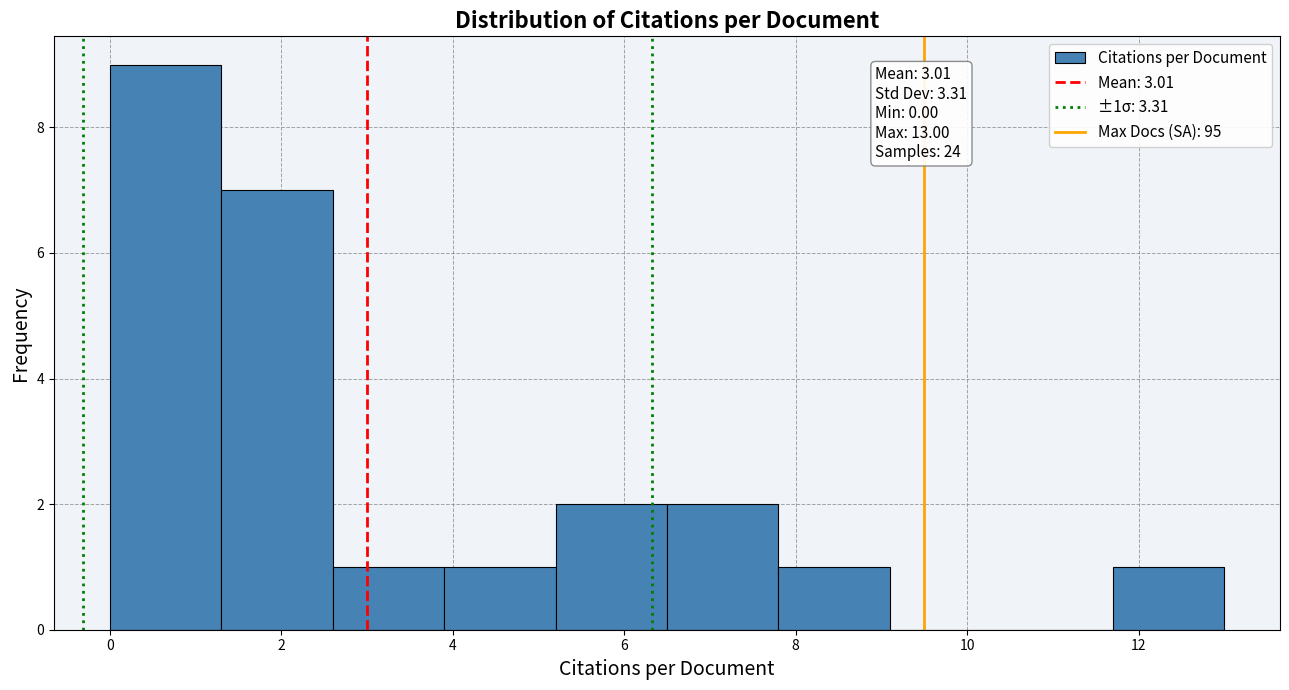

Which range on the x-axis has the tallest bar?

0.0 to 1.3